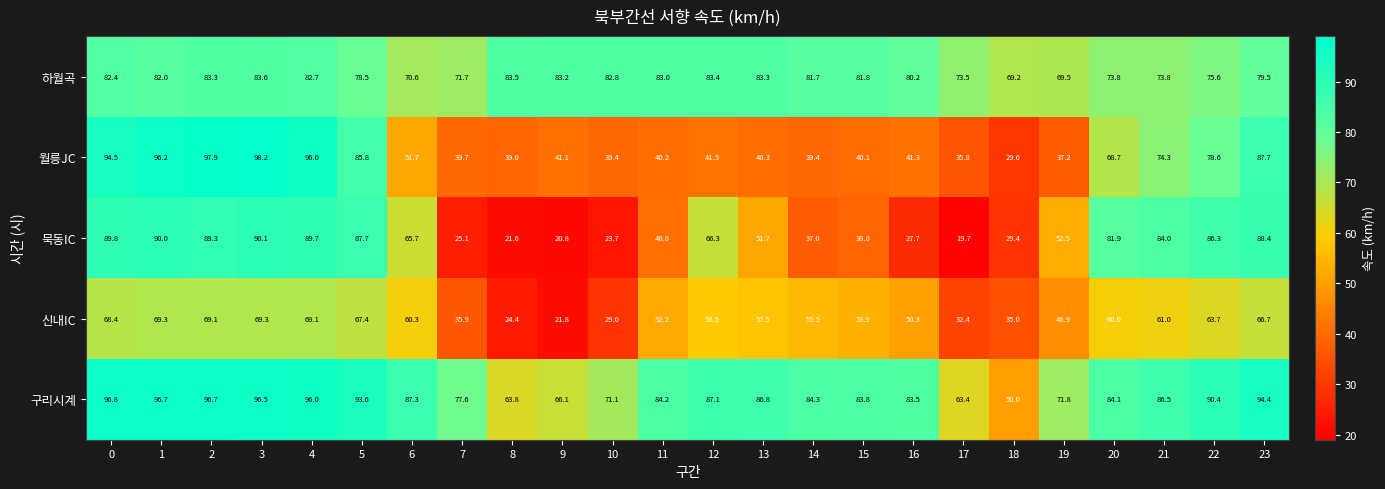

At which label is 구리시계 closest to 73?

19